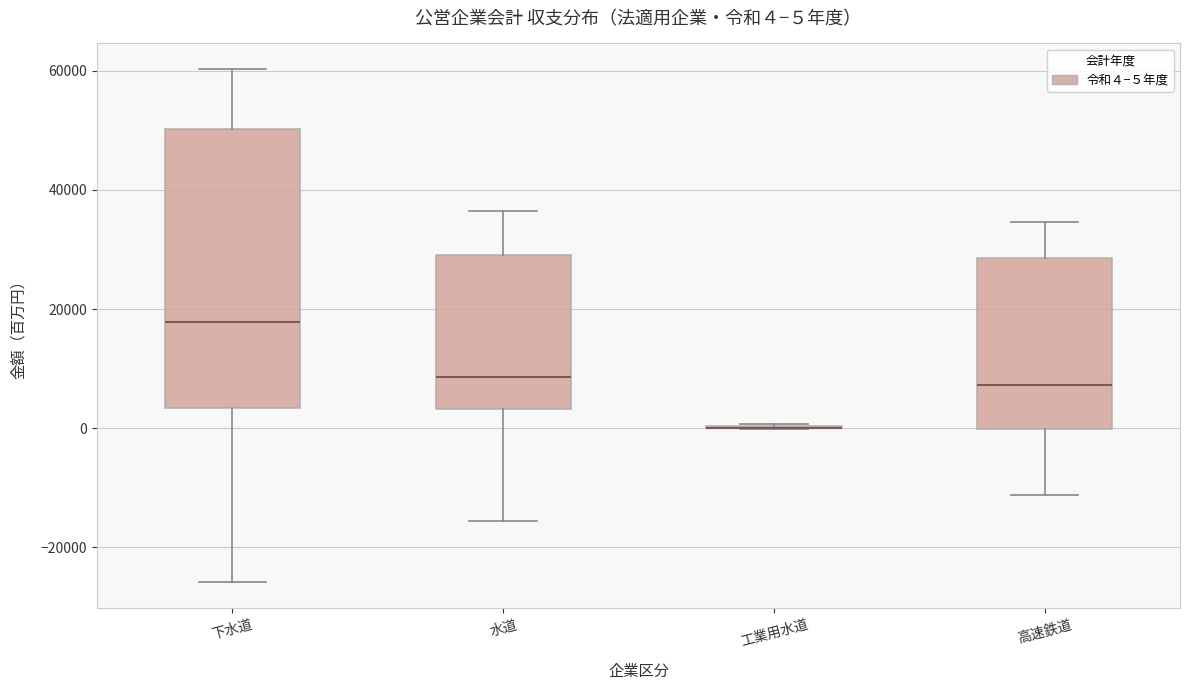

Which box is the tallest, from its lower edge to its upper edge?

下水道